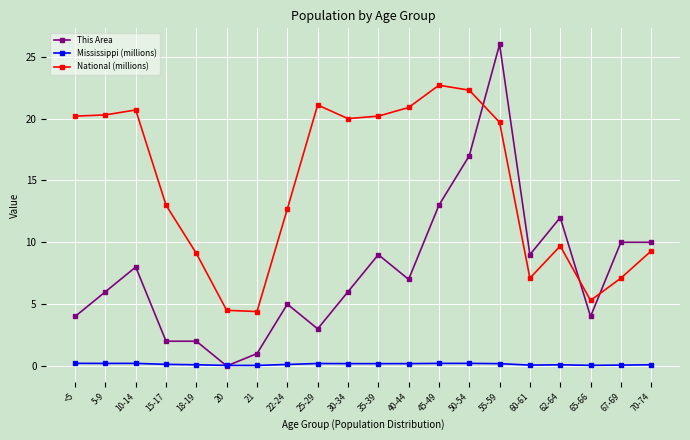

List the series in order of their peak value, lowest first.

Mississippi (millions), National (millions), This Area